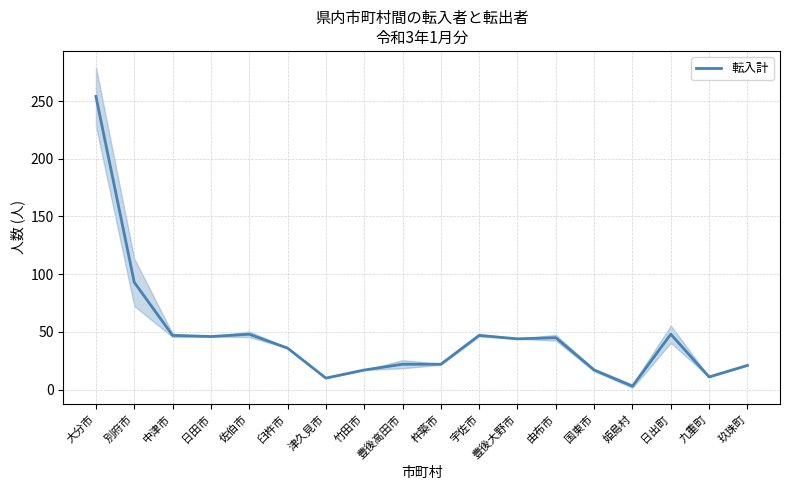

Between 杵築市 and 日出町, which is larger?

日出町